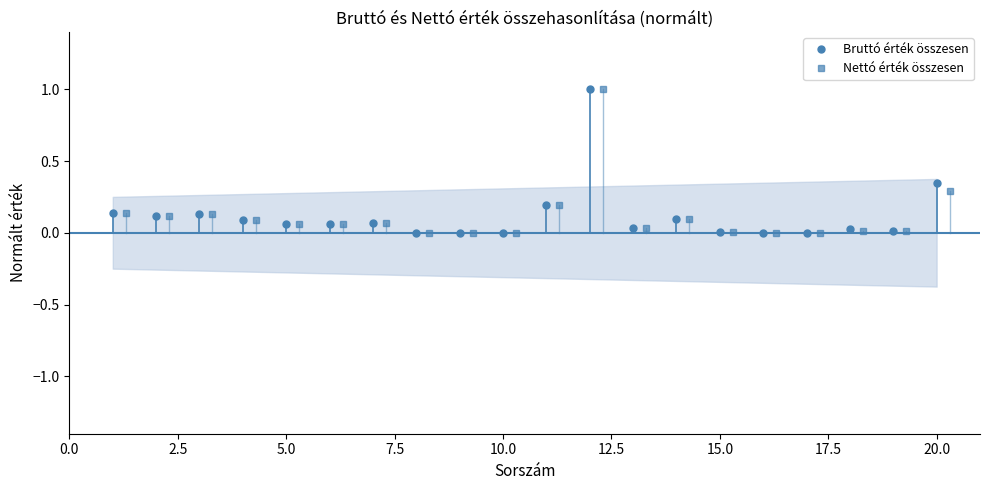

True or false: Nettó érték összesen has more than 1 interior local peaks.

True